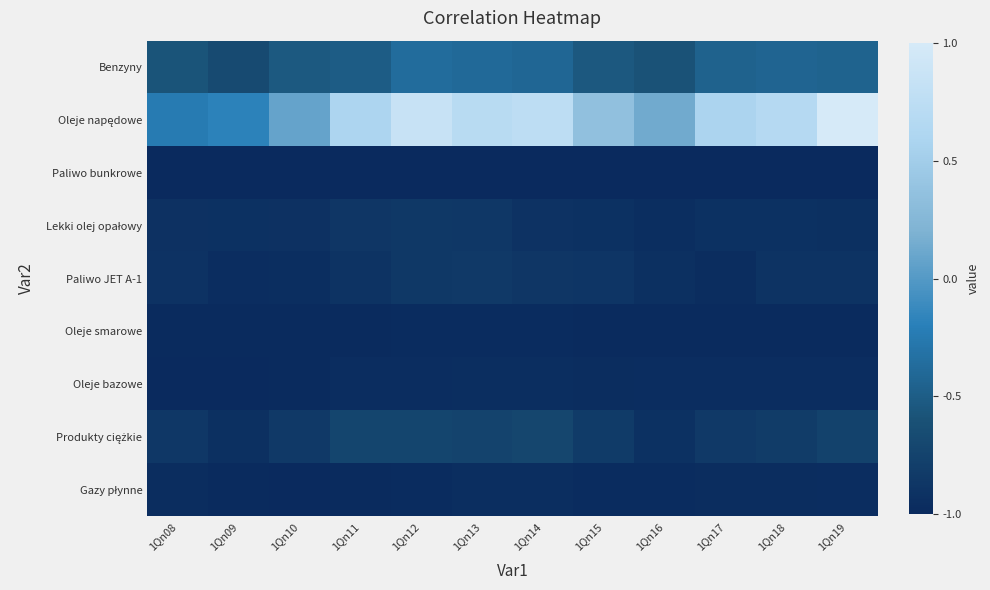

What is the total value across all series at 1Qn10?

-7.1